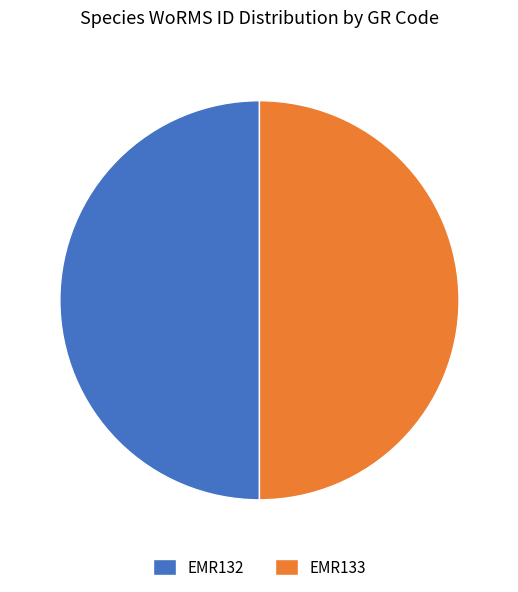

Is the sum of EMR132 and EMR133 greater than half?

Yes